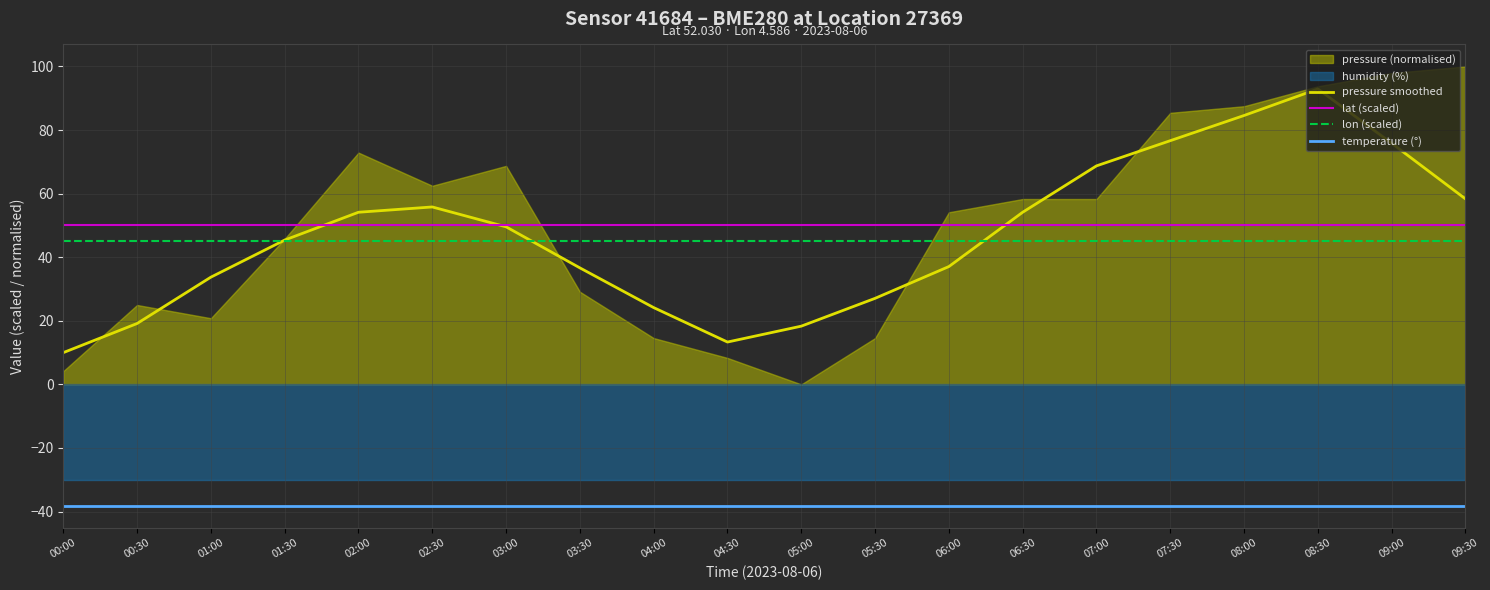

True or false: lon (scaled) and lat (scaled) cross at least once.

False